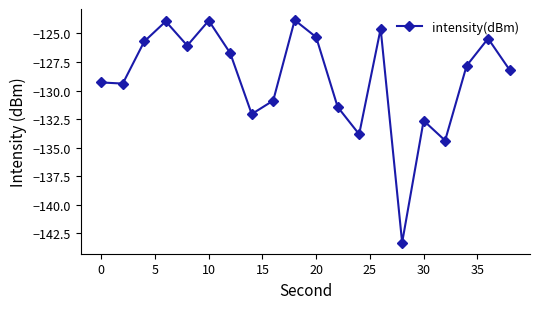

What is the greatest value displayed?

-123.8